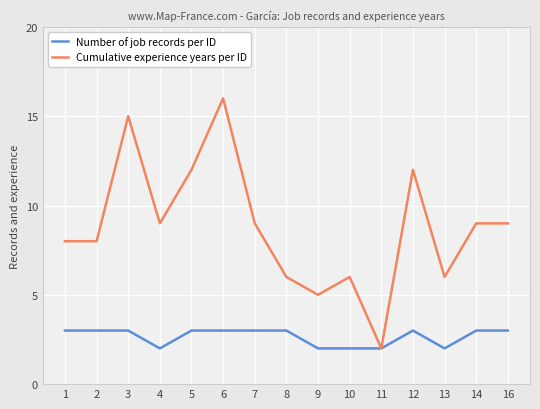

Reading left to right, list all the values displayed in this chart.

Number of job records per ID: 1=3	2=3	3=3	4=2	5=3	6=3	7=3	8=3	9=2	10=2	11=2	12=3	13=2	14=3	16=3
Cumulative experience years per ID: 1=8	2=8	3=15	4=9	5=12	6=16	7=9	8=6	9=5	10=6	11=2	12=12	13=6	14=9	16=9